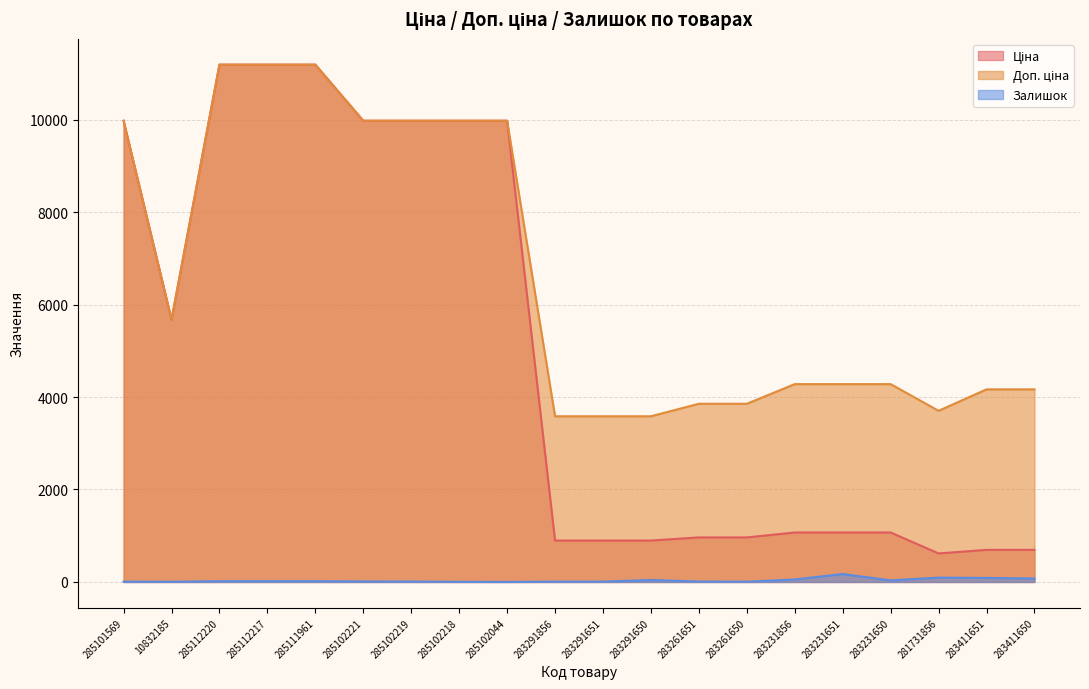

Which series has the widest spread of values?

Ціна